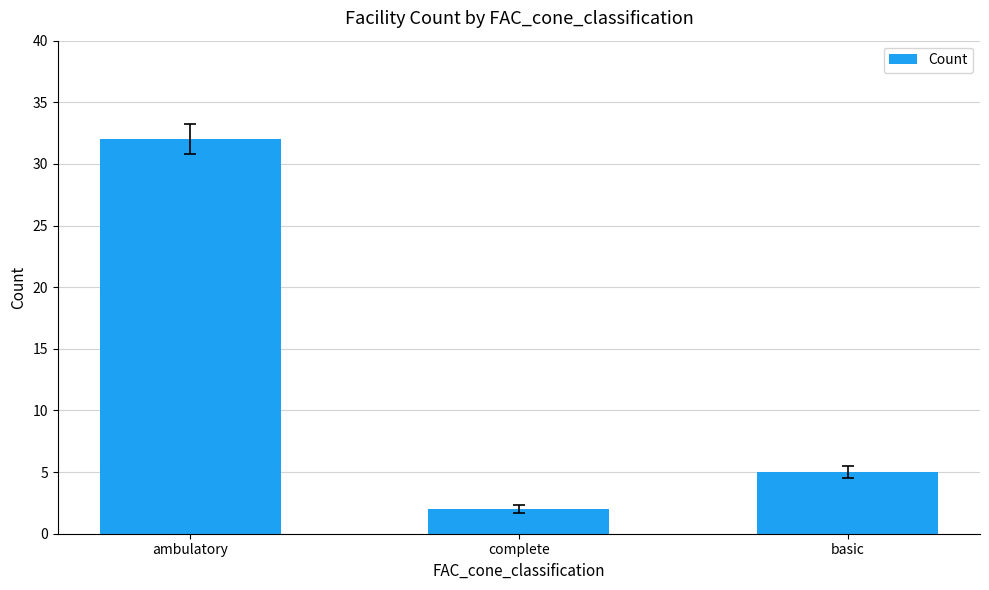

How many values are below 5?

1